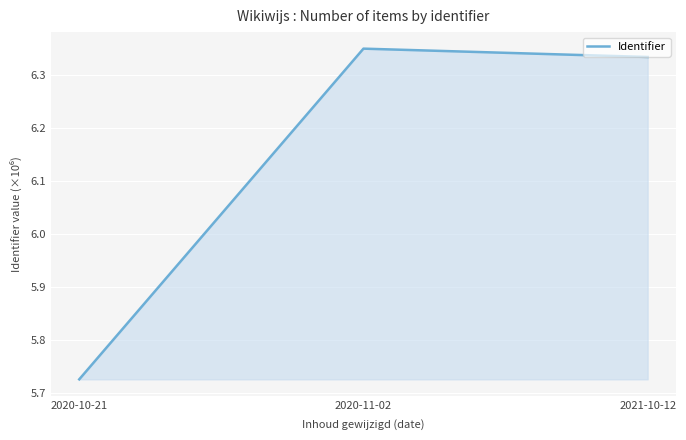

How many distinct data groups are displayed?

1